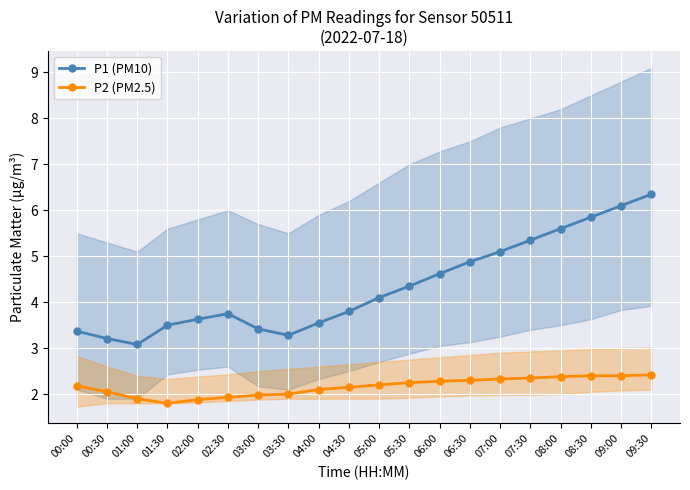

At how many categories does at least one series exceed 5?

6